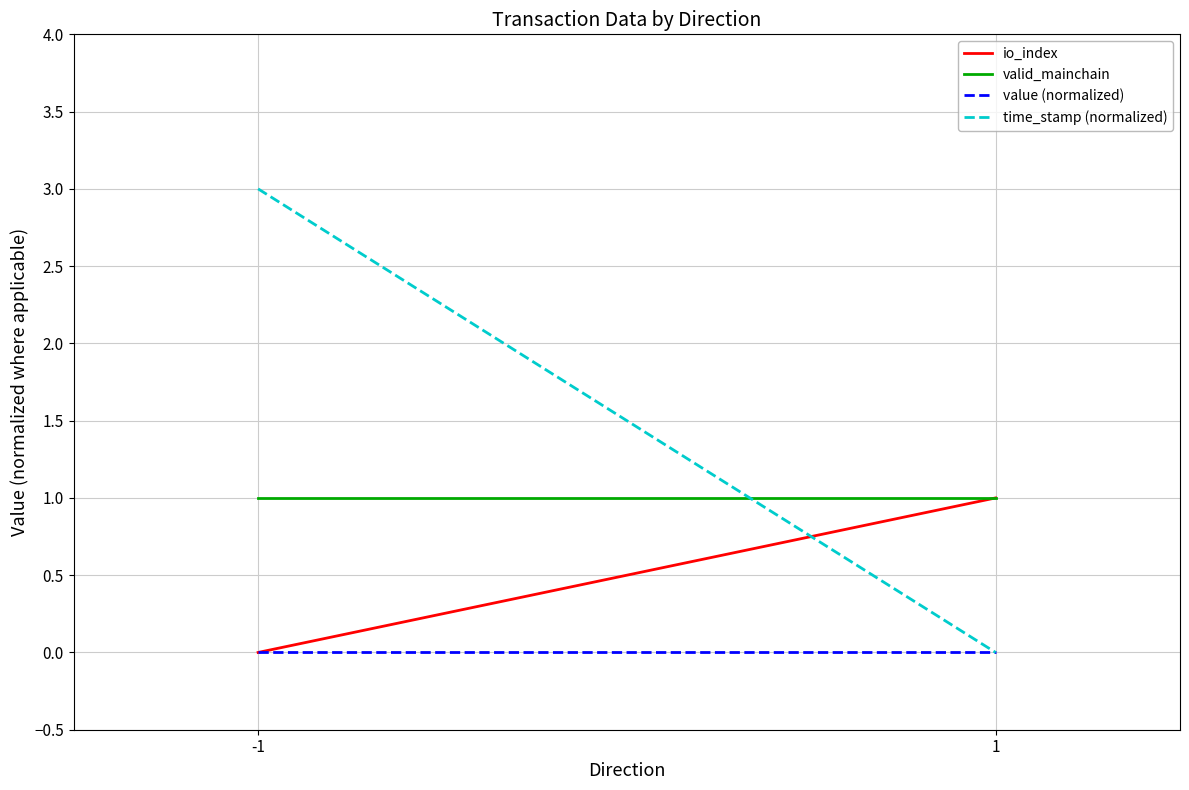

What is the difference between the highest and lowest values at -1?

3